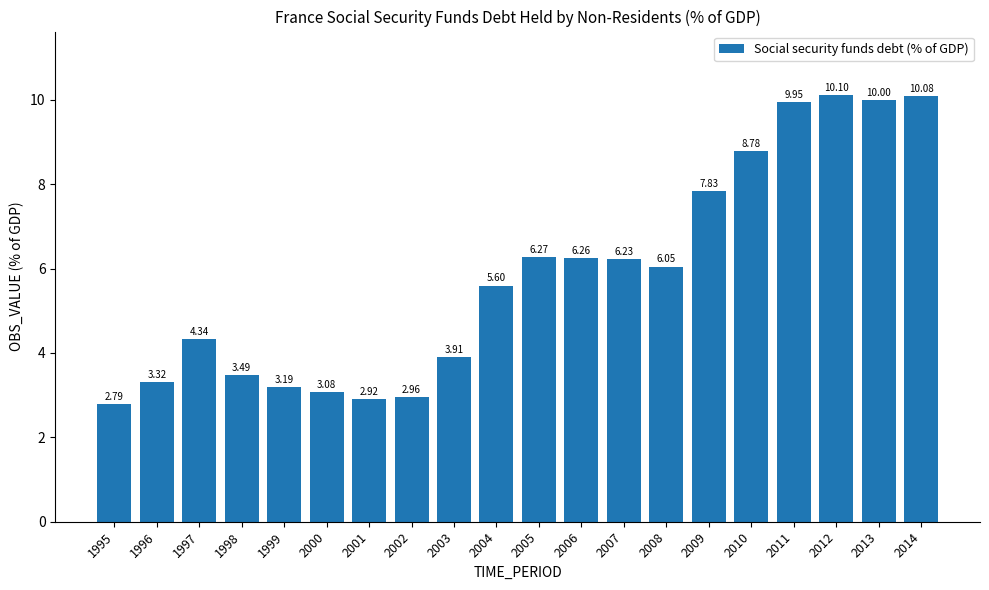

Is it true that the value at 2005 is 4.0?

False